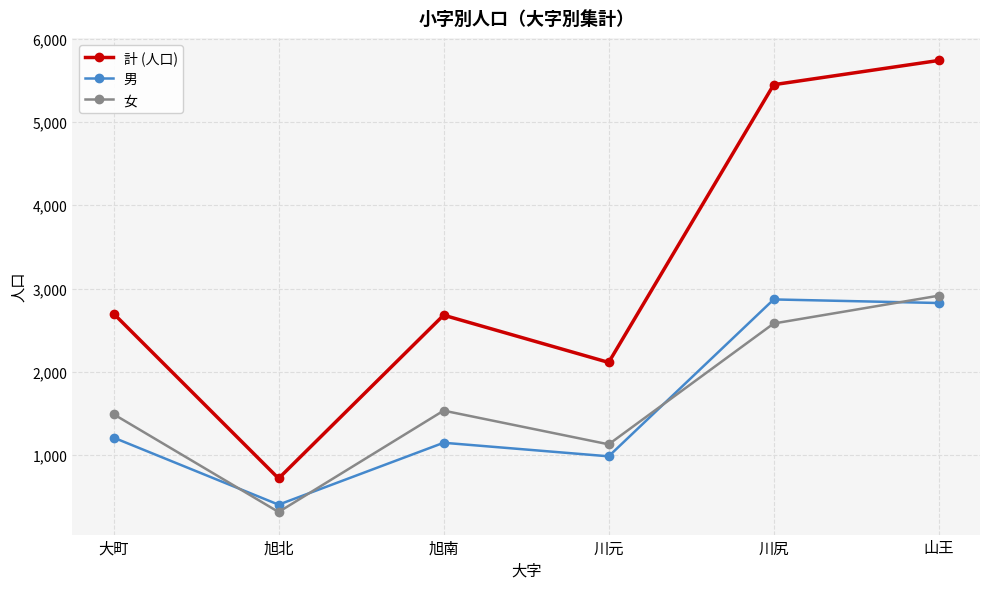

True or false: 女 has a value of 1313 at 山王.

False